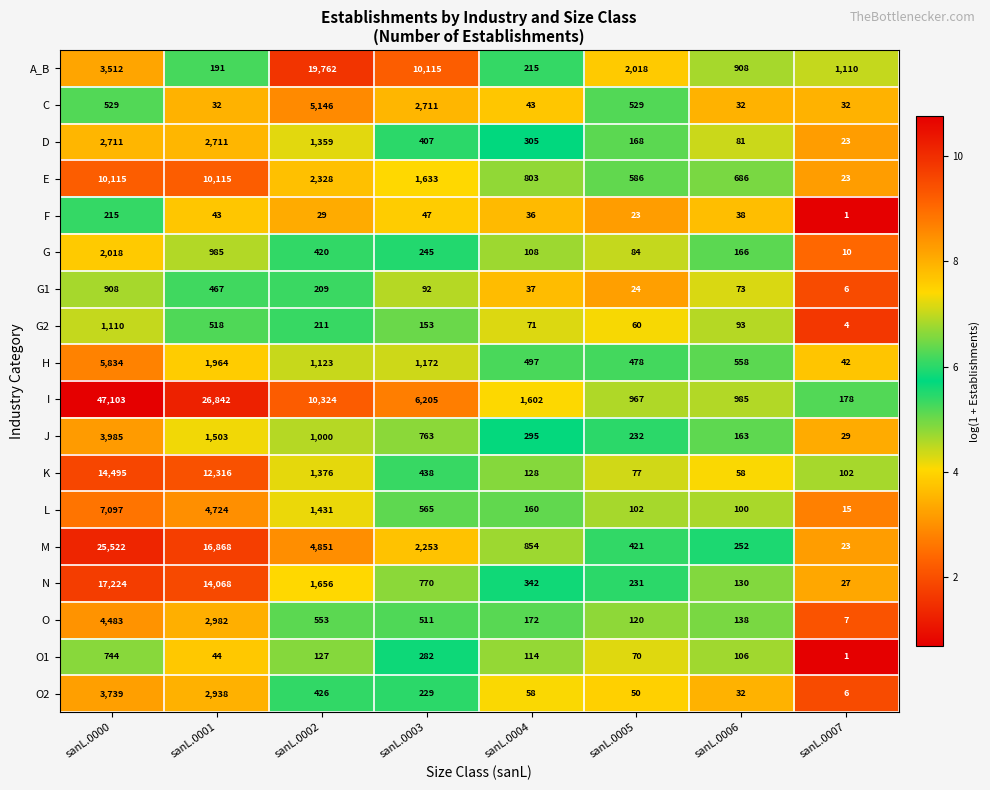

What is the total value across all series at sanL.0002?

52331